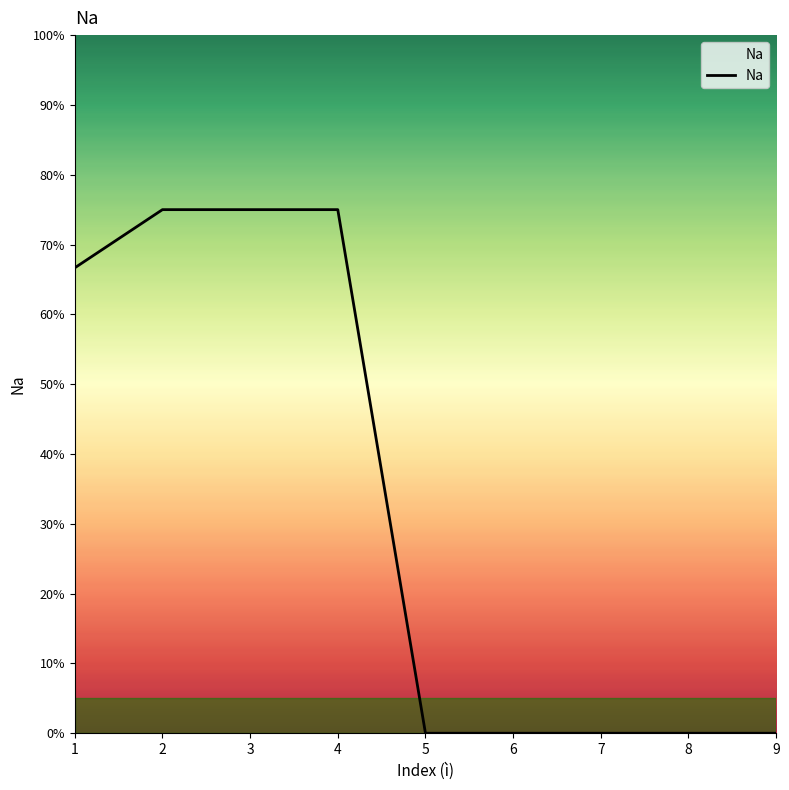

Which has a higher value, 6 or 5?

6